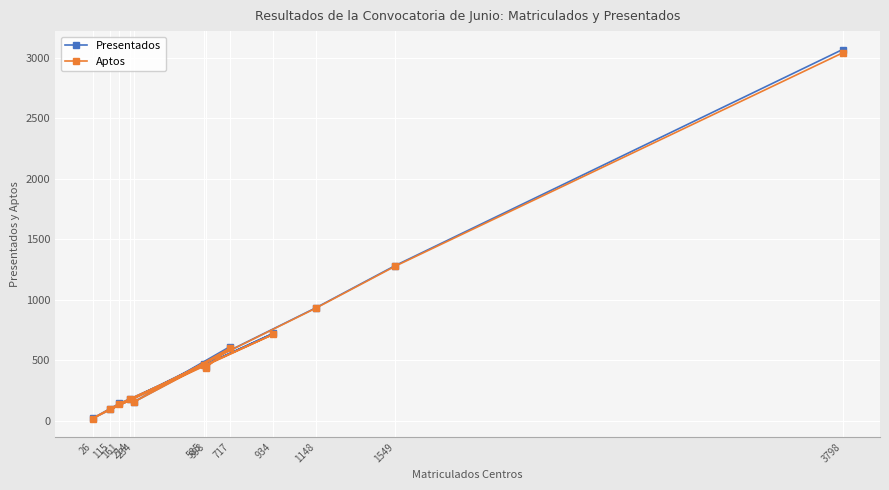

What is the greatest value displayed?

3067